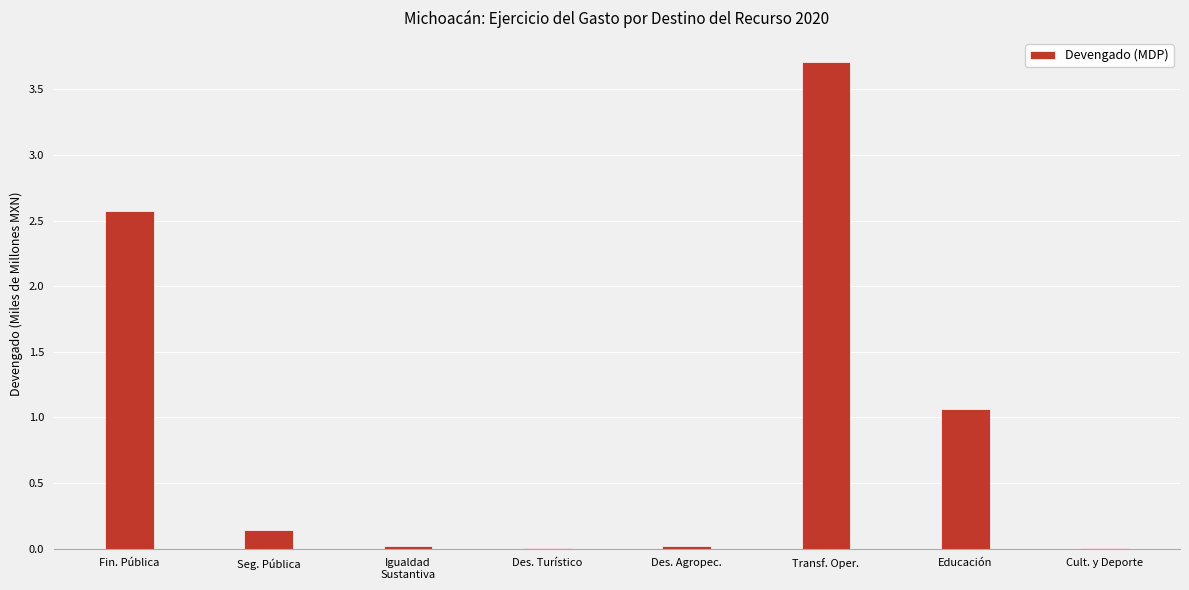

True or false: the data shows 0.0 at Des. Agropec..

True